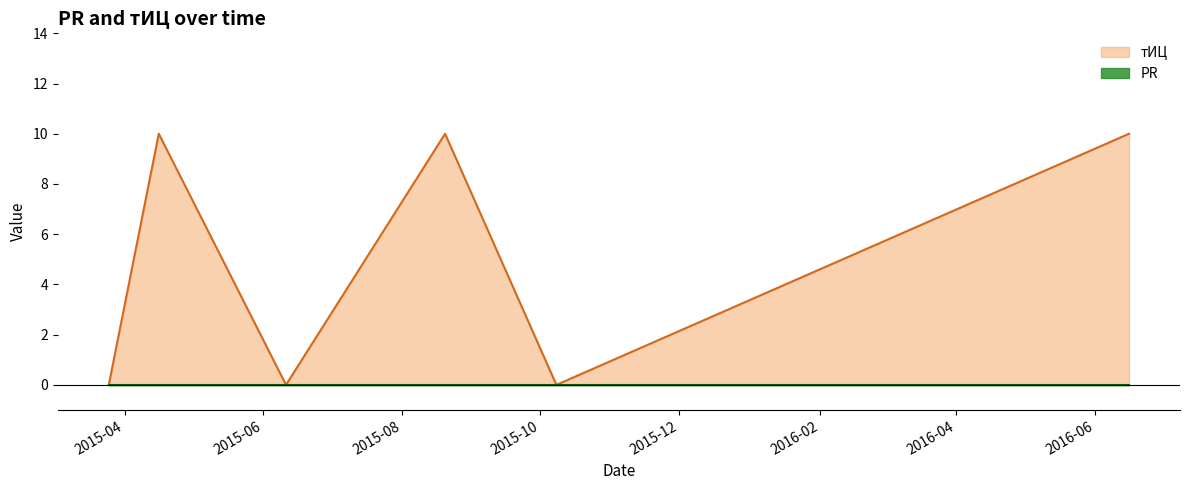

What is the difference between the maximum and minimum values?

10